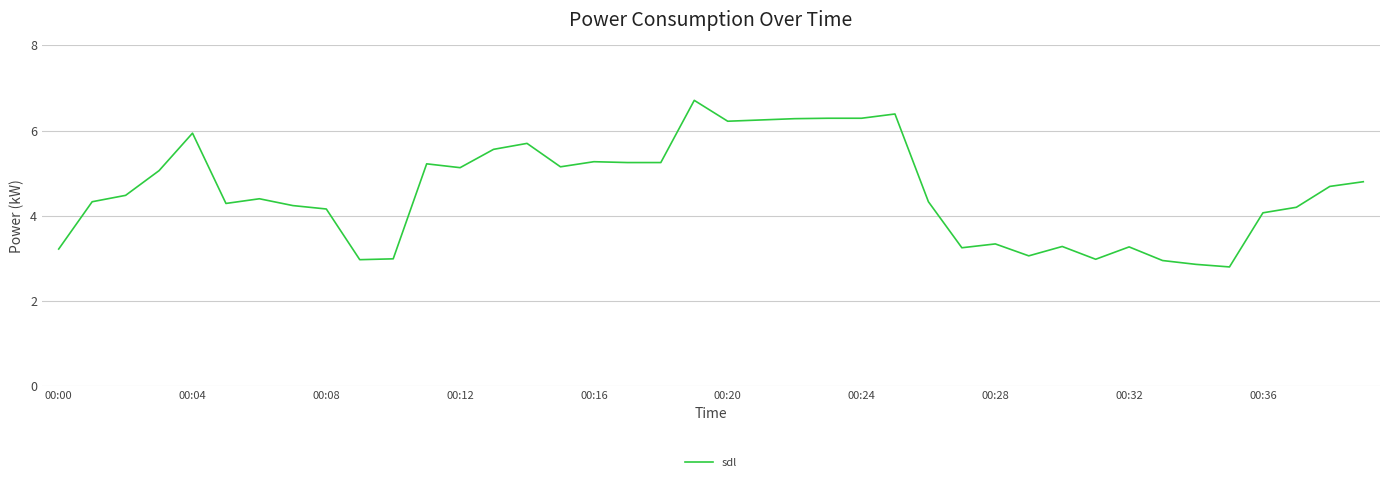

What is the smallest value displayed?

2.8